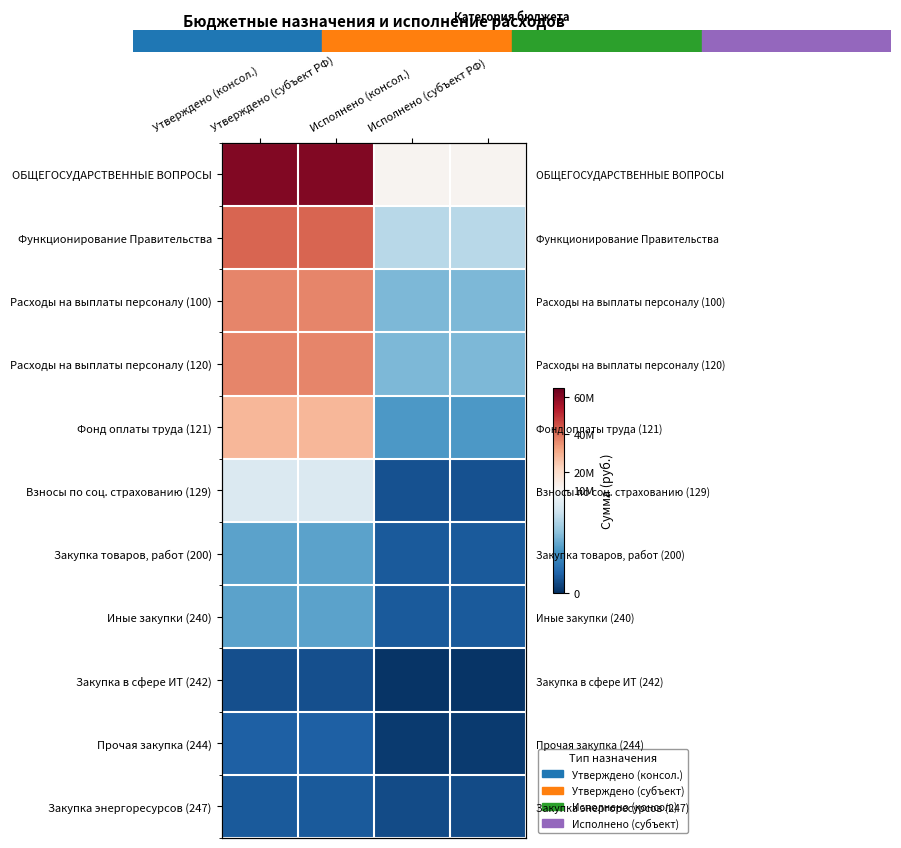

The Фонд оплаты труда (121) series shows 28442200.0 at Утверждено (консол.). True or false?

True